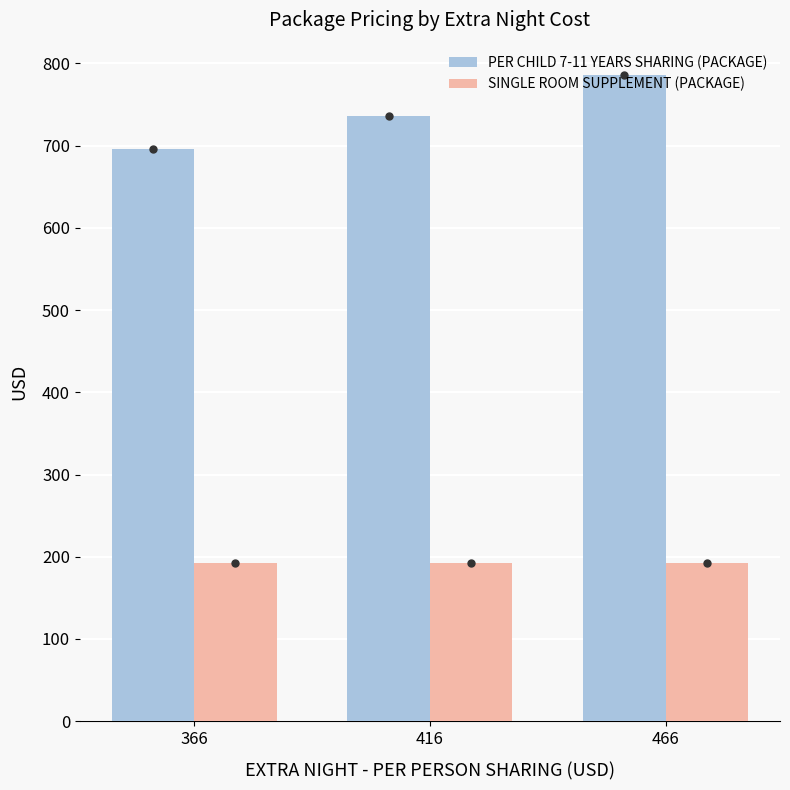

Does the chart contain stacked bars?

No